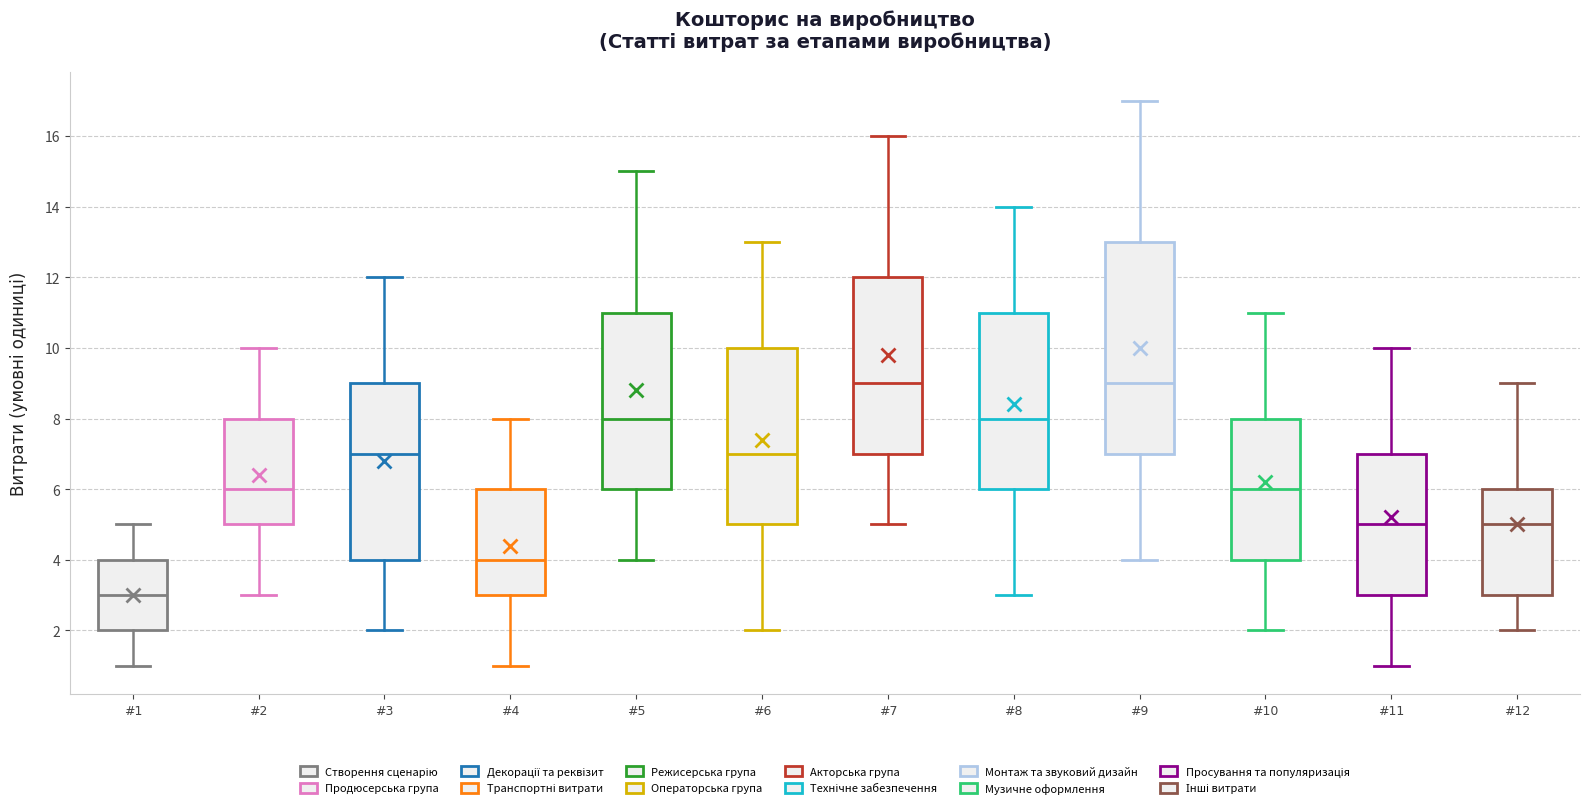

Reading left to right, read every box against the y-axis: the position of its median line, the range the box covers, and the ends of its whiskers. The values are not printed on the chart, so give them approximately, as read against the axis.

#1: median 3, box 2 to 4, whiskers 1 to 5
#2: median 6, box 5 to 8, whiskers 3 to 10
#3: median 7, box 4 to 9, whiskers 2 to 12
#4: median 4, box 3 to 6, whiskers 1 to 8
#5: median 8, box 6 to 11, whiskers 4 to 15
#6: median 7, box 5 to 10, whiskers 2 to 13
#7: median 9, box 7 to 12, whiskers 5 to 16
#8: median 8, box 6 to 11, whiskers 3 to 14
#9: median 9, box 7 to 13, whiskers 4 to 17
#10: median 6, box 4 to 8, whiskers 2 to 11
#11: median 5, box 3 to 7, whiskers 1 to 10
#12: median 5, box 3 to 6, whiskers 2 to 9